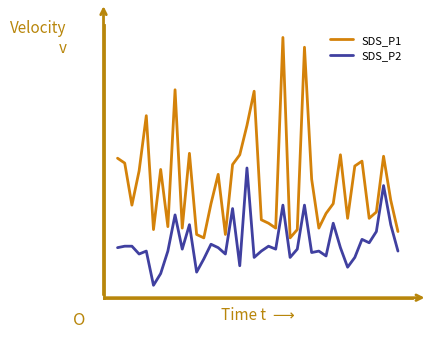

Does the chart have visible grid lines?

No